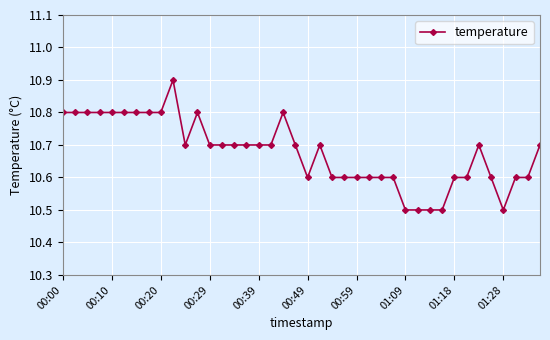

What is the difference between the maximum and minimum values?

0.4